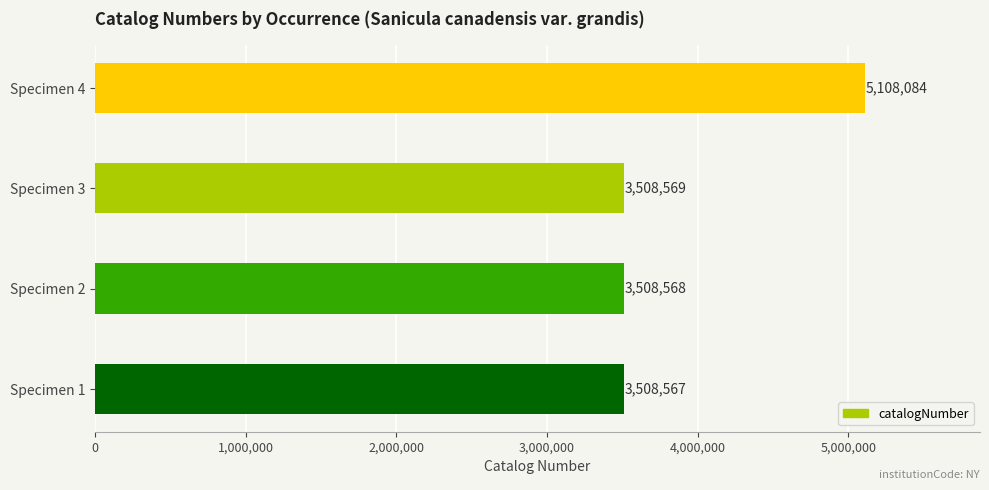

The value at Specimen 3 is 3508569. True or false?

True